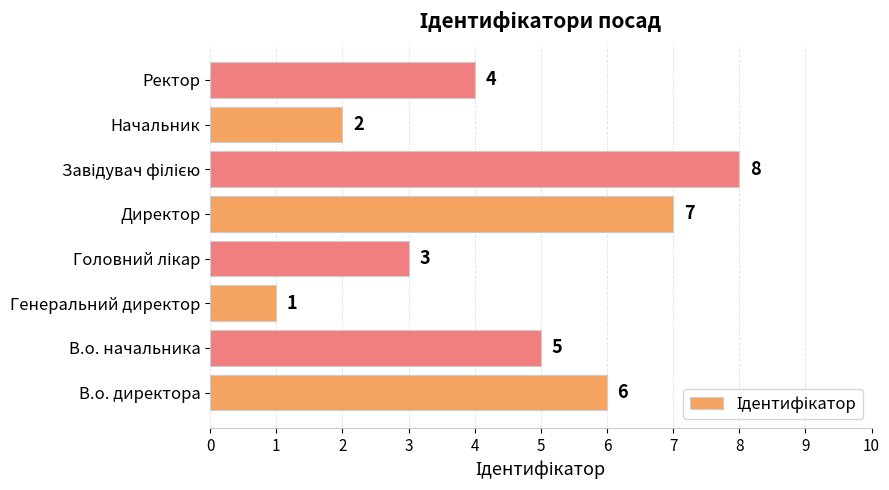

How many data points are less than 5?

4